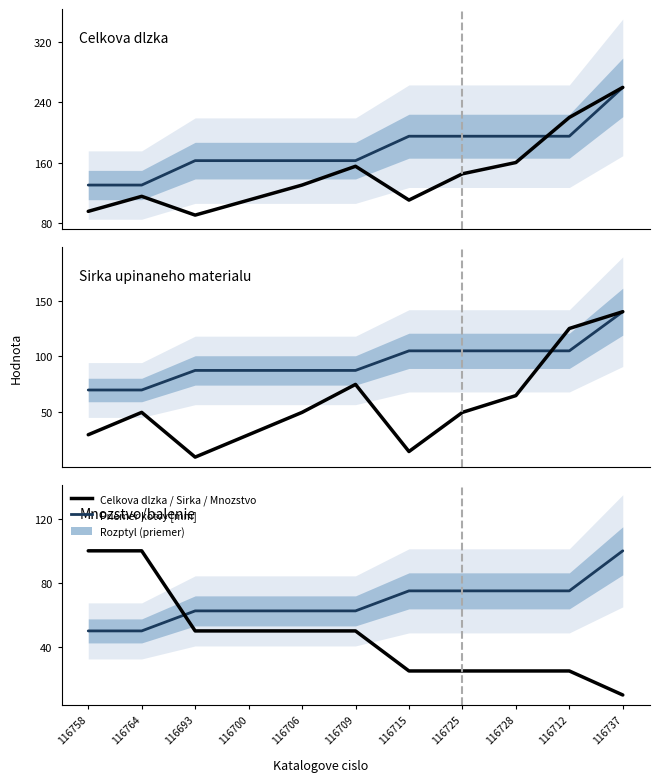

At which label is Celkova dlzka [mm] closest to 175?

116728